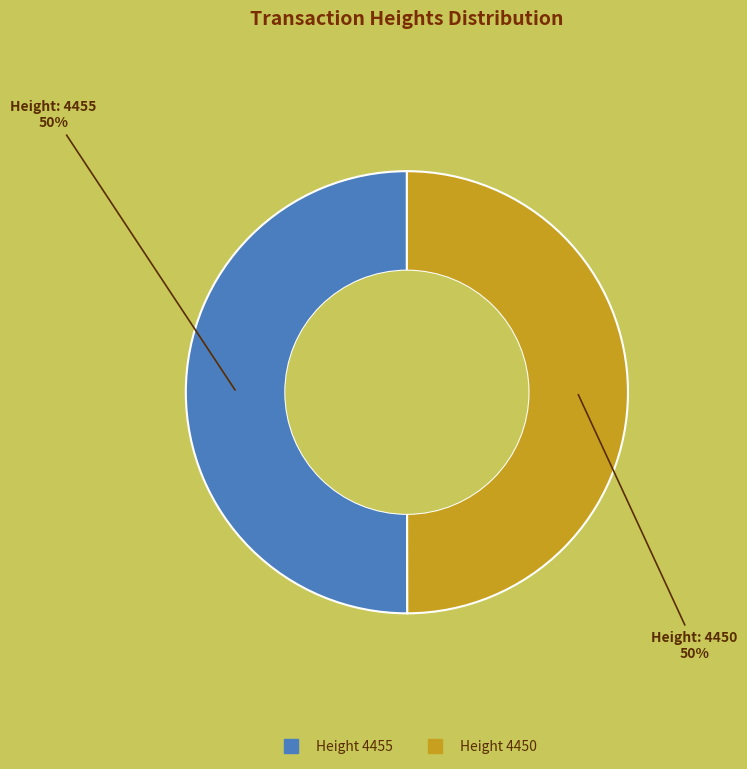

To the nearest percent, what is the average slice percentage?

50%